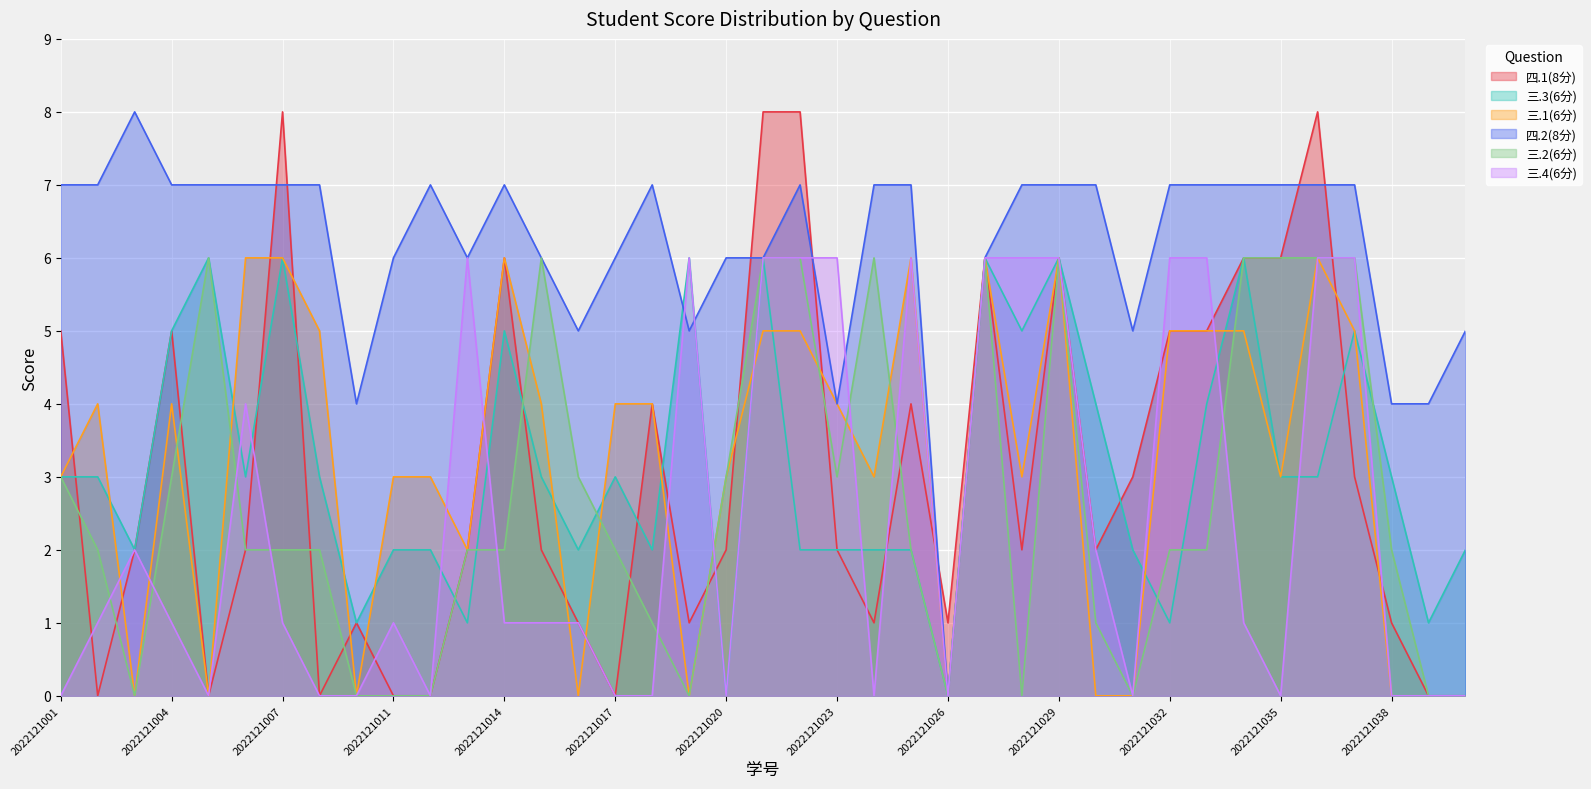

How many positive values does the 三.3(6分) series have?

37